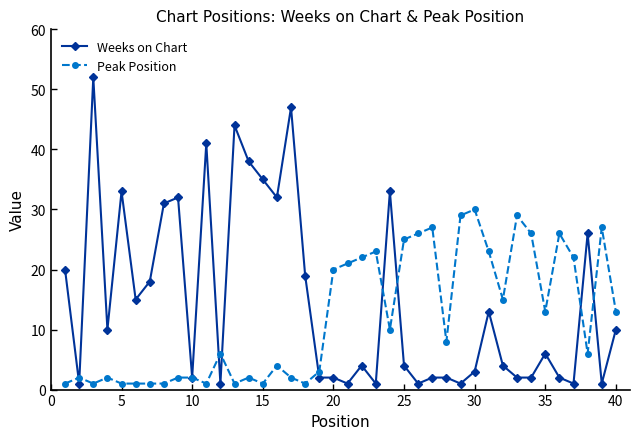

Which series has the largest total across all categories?

Weeks on Chart